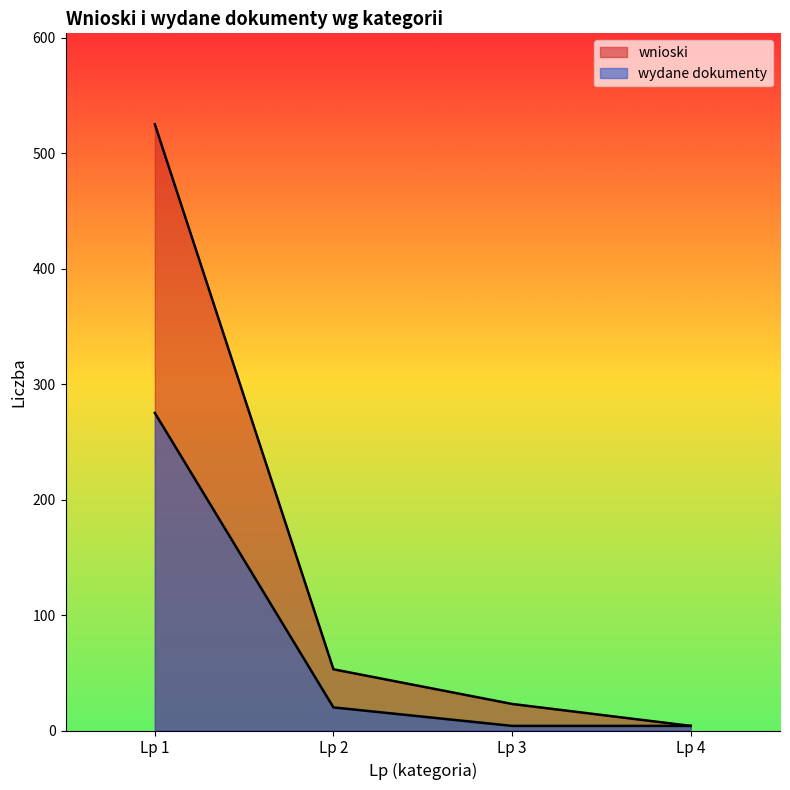

At which label is wnioski closest to 264?

Lp 2